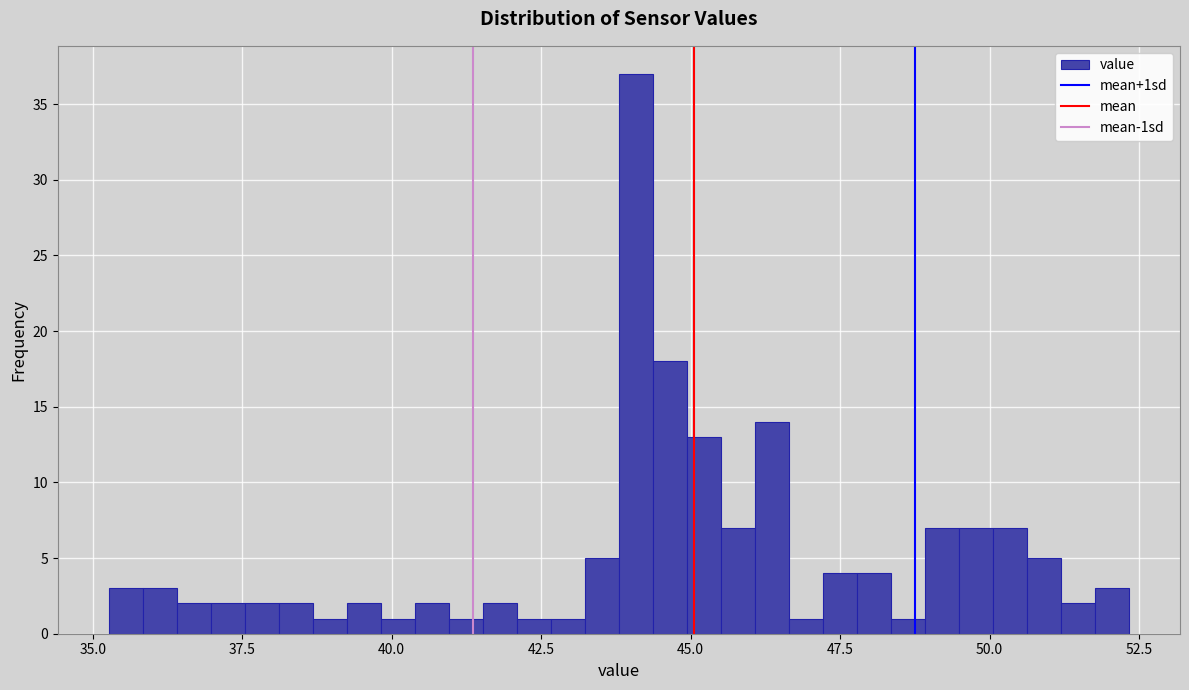

Around what value on the x-axis is the tallest bar? Give the approximate position of its centre, as read against the axis.

44.0